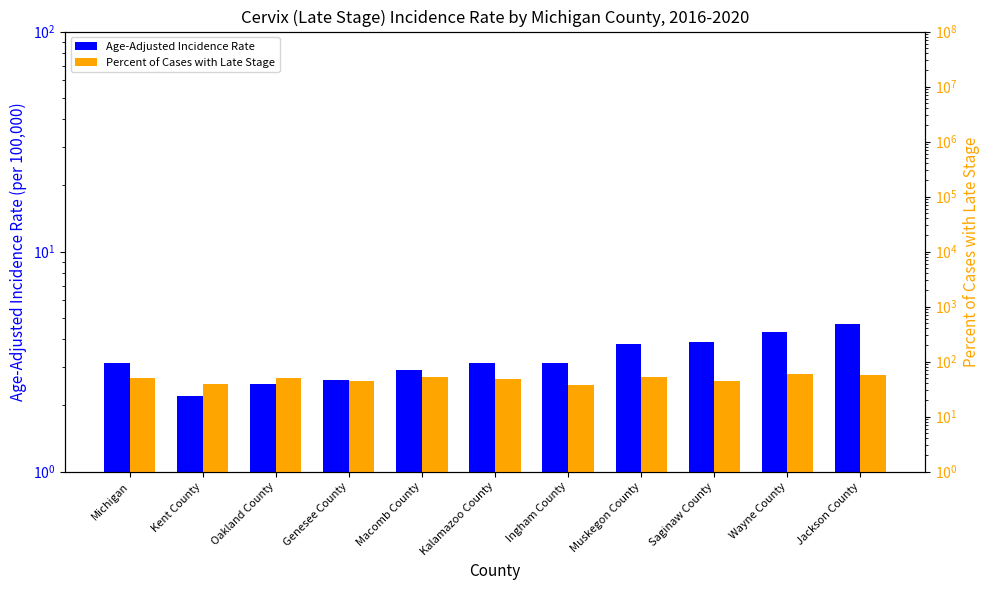

Reading right to left, extract all data points from this chart.

Age-Adjusted Incidence Rate: Jackson County=4.7	Wayne County=4.3	Saginaw County=3.9	Muskegon County=3.8	Ingham County=3.1	Kalamazoo County=3.1	Macomb County=2.9	Genesee County=2.6	Oakland County=2.5	Kent County=2.2	Michigan=3.1
Percent of Cases with Late Stage: Jackson County=58.1	Wayne County=59.5	Saginaw County=44.9	Muskegon County=51.6	Ingham County=37.9	Kalamazoo County=47.5	Macomb County=52.1	Genesee County=44.1	Oakland County=50.8	Kent County=38.6	Michigan=49.6